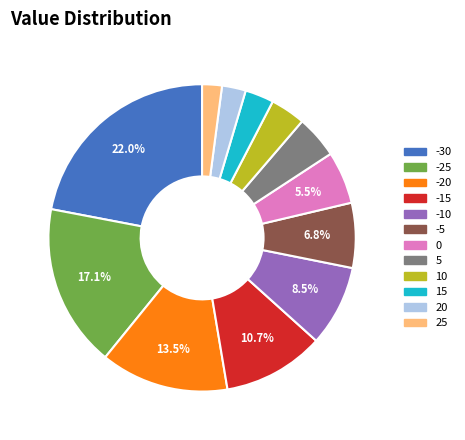

To the nearest percent, what is the difference between the -25 and 15 slice percentages?

14%